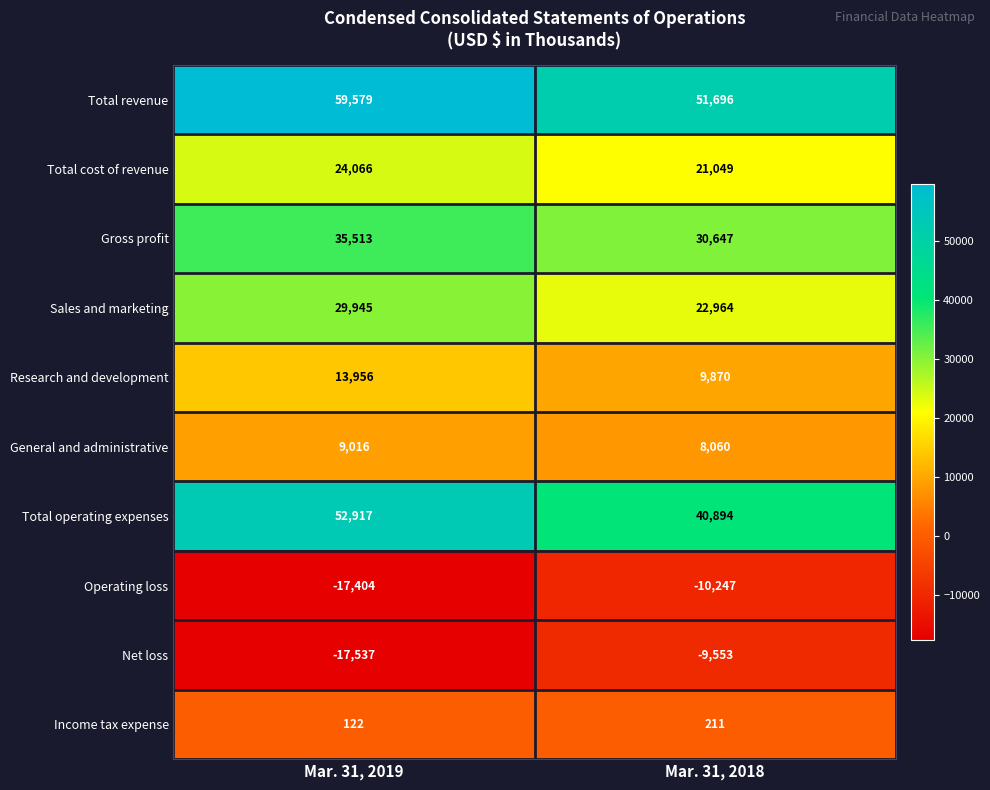

What is the maximum value shown in the chart?

59579